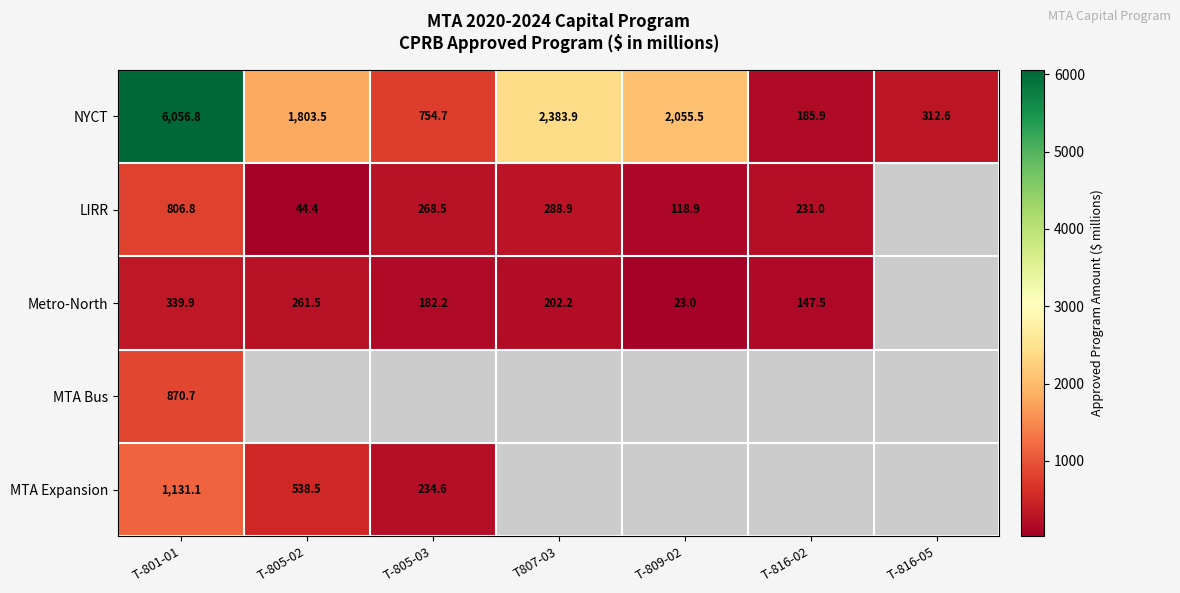

At which category is the sum across all series the highest?

T-801-01